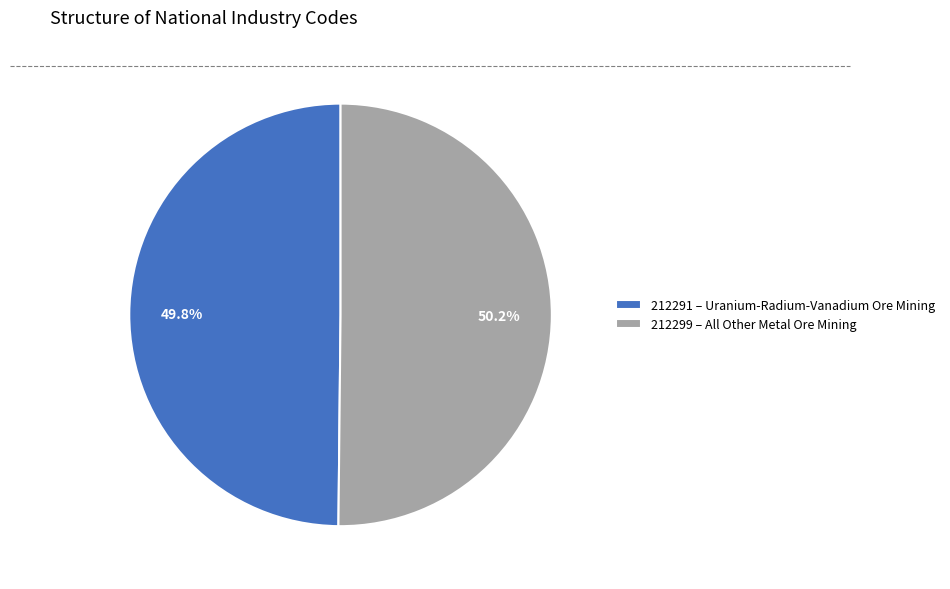

To the nearest percent, what is the combined percentage of 212299 and 212291?

100%